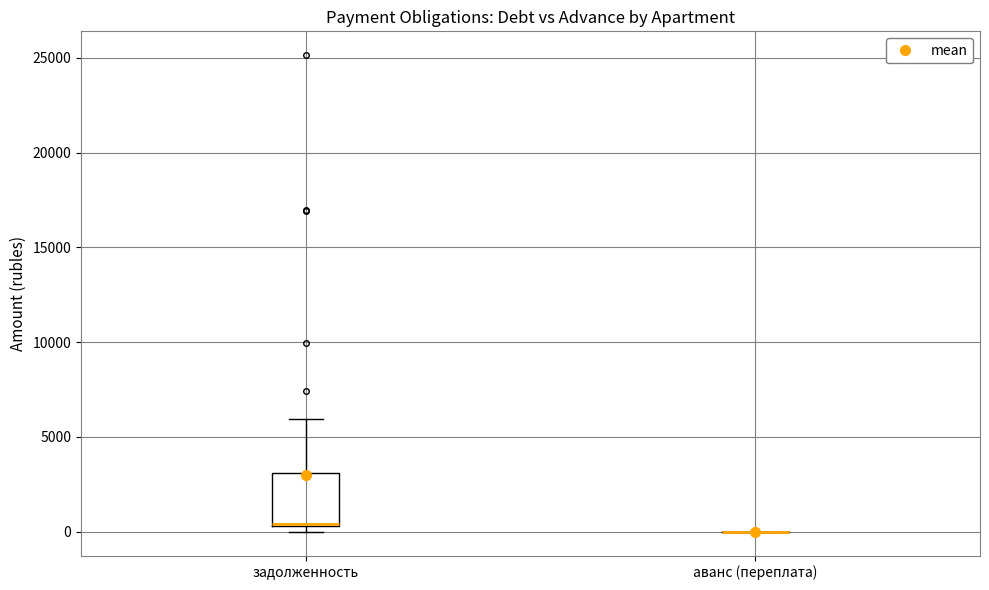

Reading left to right, transcribe this box plot: for each box, give where its median line is, the range the box spans, and where its two whiskers end, as read against the y-axis. The values are not printed on the chart, so give them approximately, as read against the axis.

задолженность: median 500, box 500 to 3000, whiskers 0 to 6000
аванс (переплата): box collapsed to a line at 0, whiskers 0 to 0